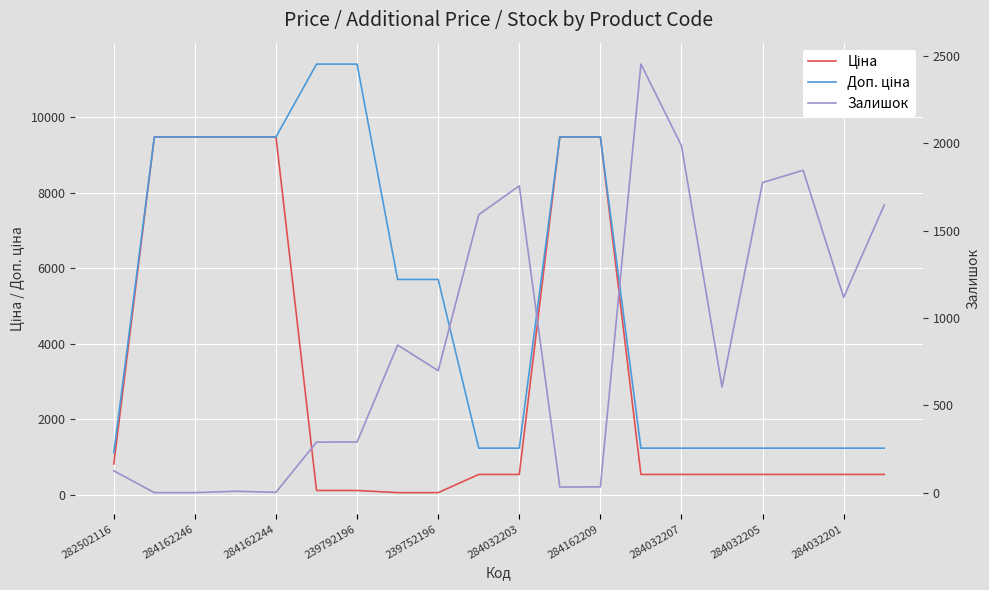

At which label does Ціна reach its peak?

284162246